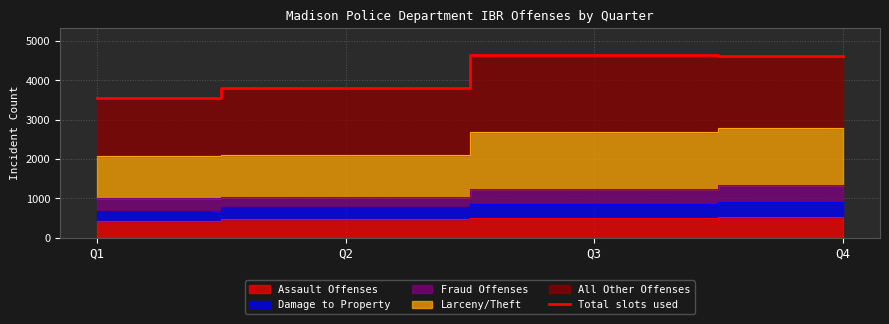

Is it true that the value at Q2 is 3815?

True